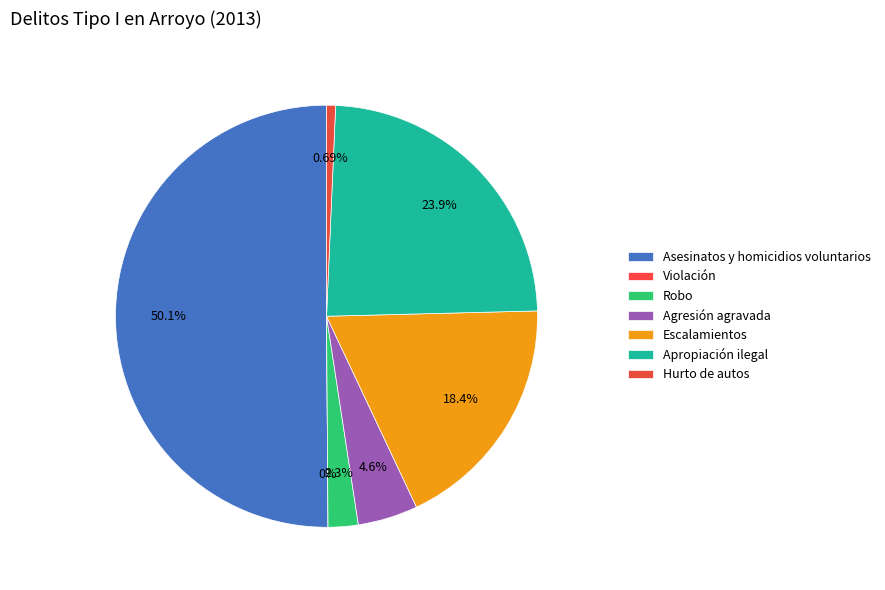

How many slices are in this pie chart?

7